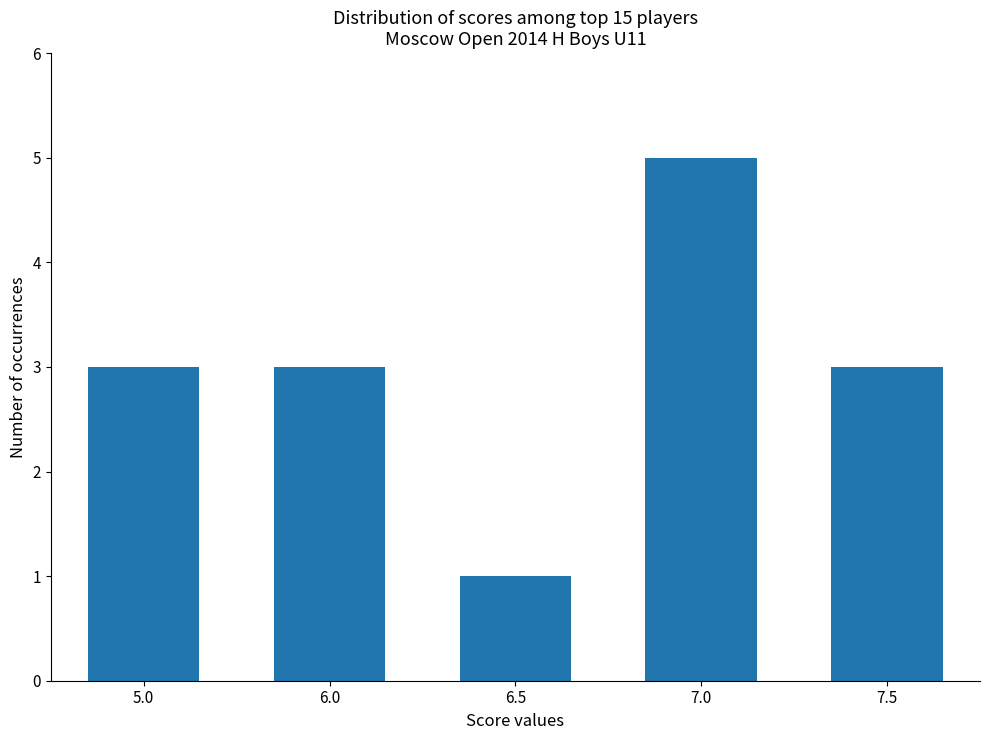

Which label corresponds to the smallest value in the chart?

6.5